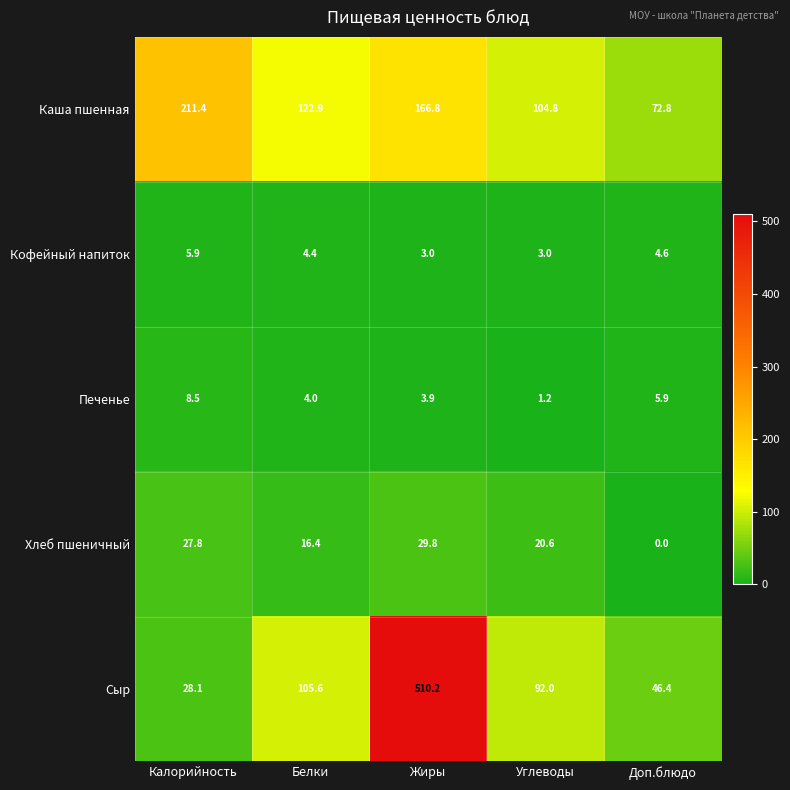

At which category does the chart reach its minimum across all series?

Доп.блюдо